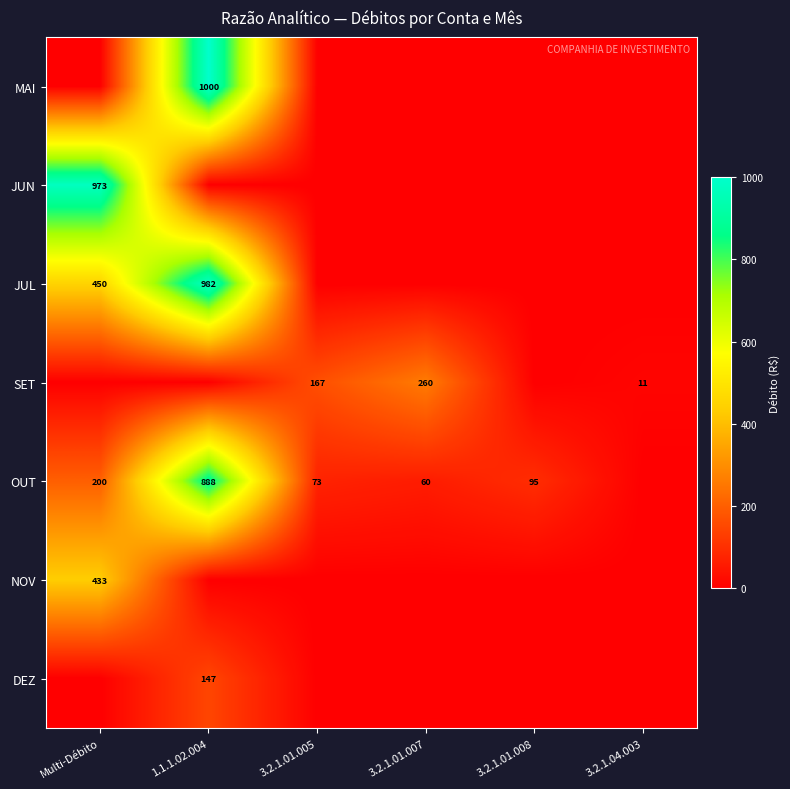

At which category is the sum across all series the highest?

1.1.1.02.004